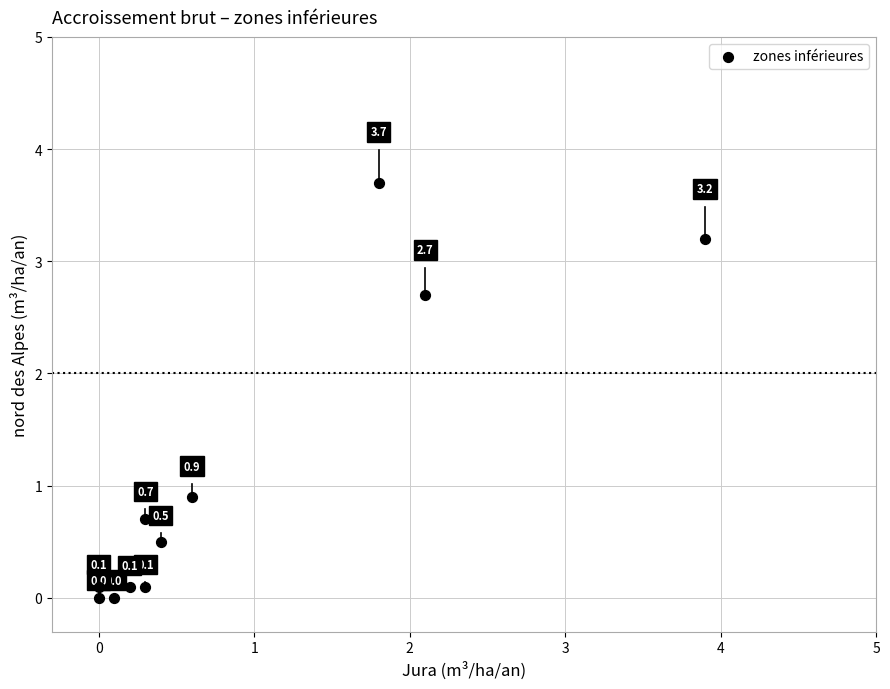

What is the range of Y values (max minus min)?

3.7